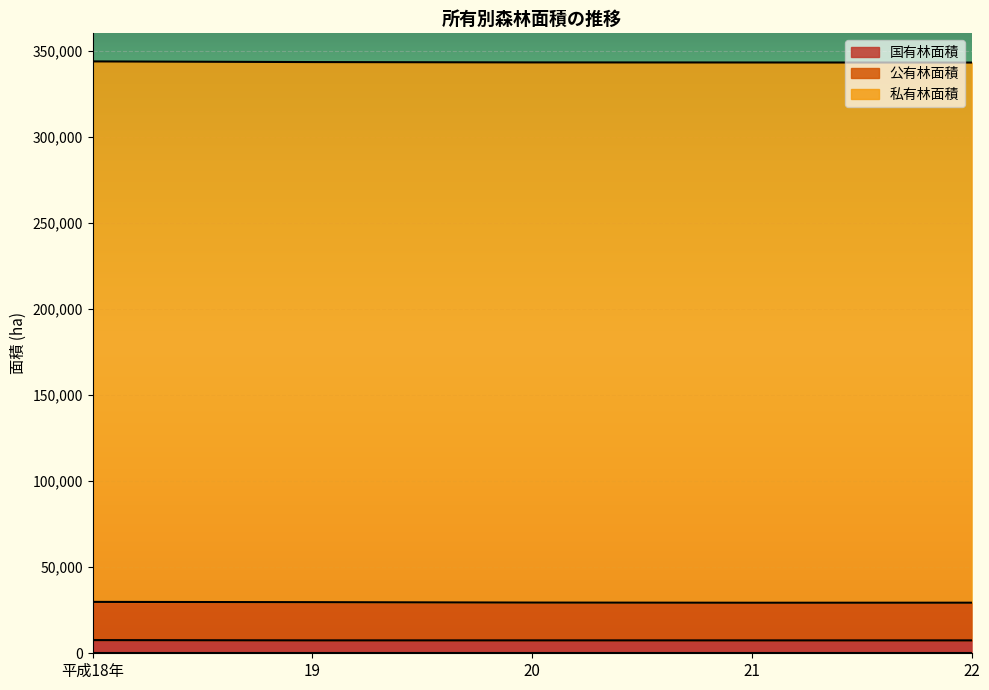

What are all the series names shown in the legend?

国有林面積, 公有林面積, 私有林面積